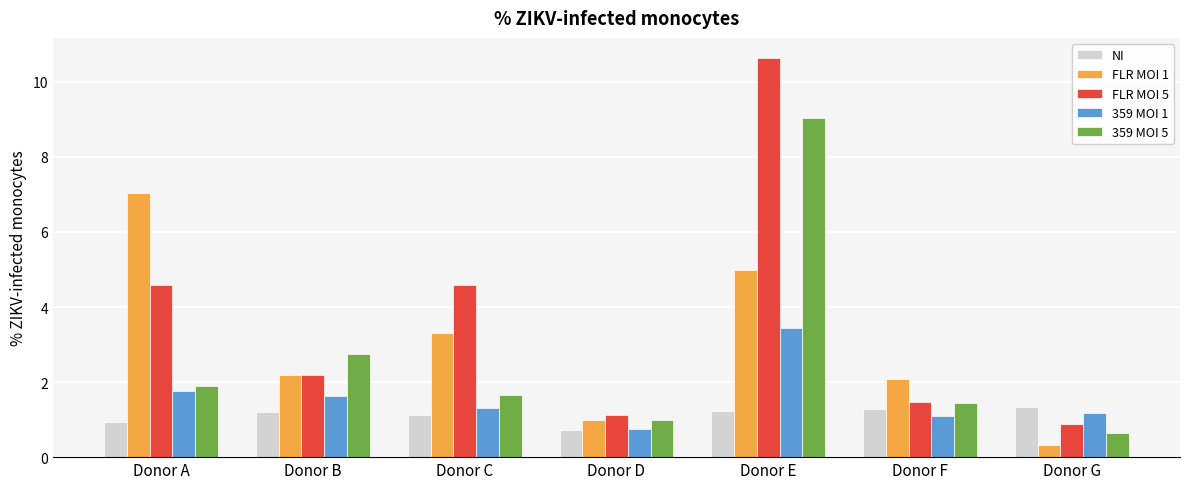

The value of NI at Donor F is 1.3. True or false?

True